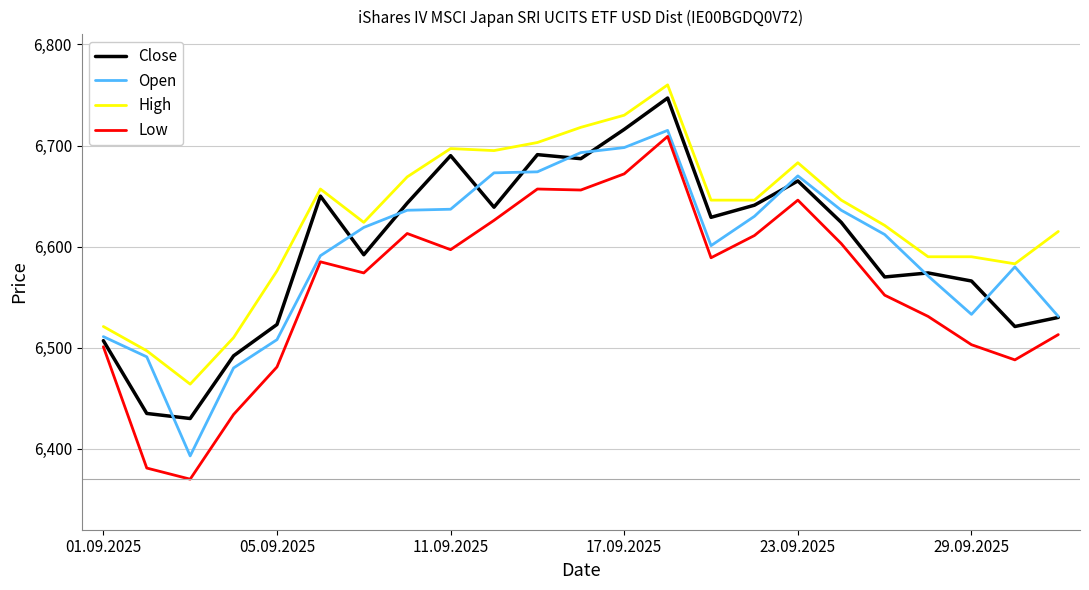

What is the lowest value of the Close series?

6430